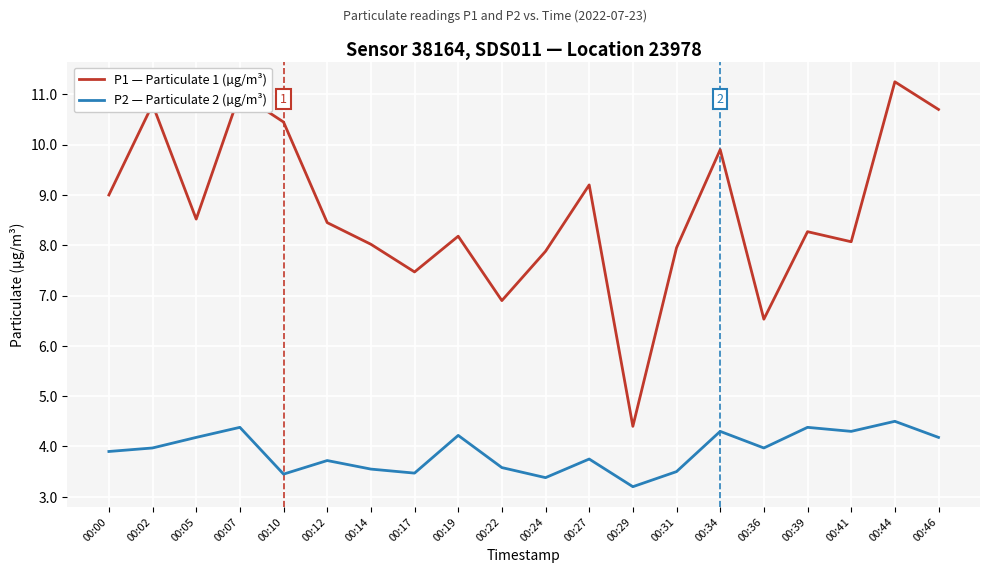

Is the value of P1 — Particulate 1 (µg/m³) at 00:31 greater than the value of P2 — Particulate 2 (µg/m³) at 00:44?

Yes